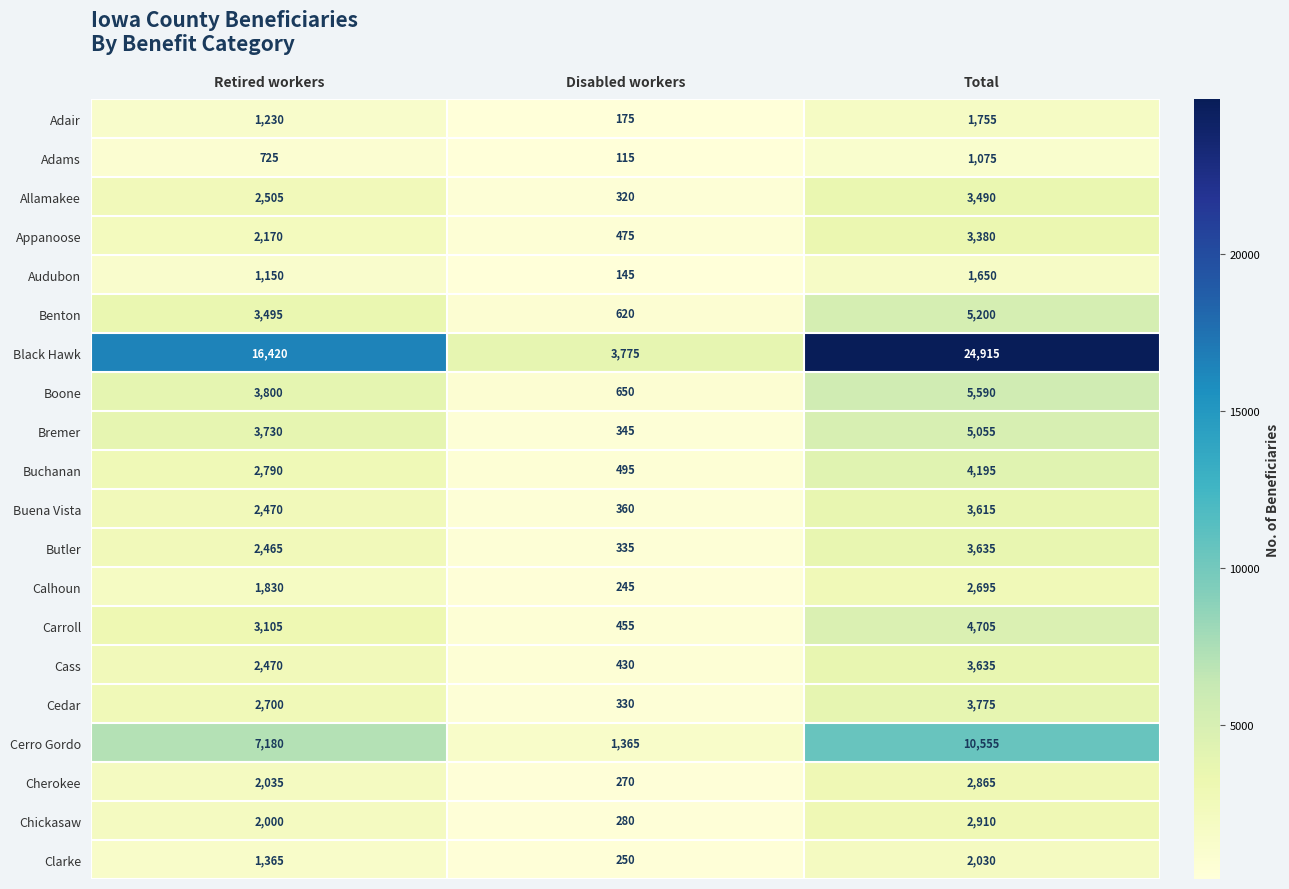

Which label corresponds to the largest value in the chart?

Total